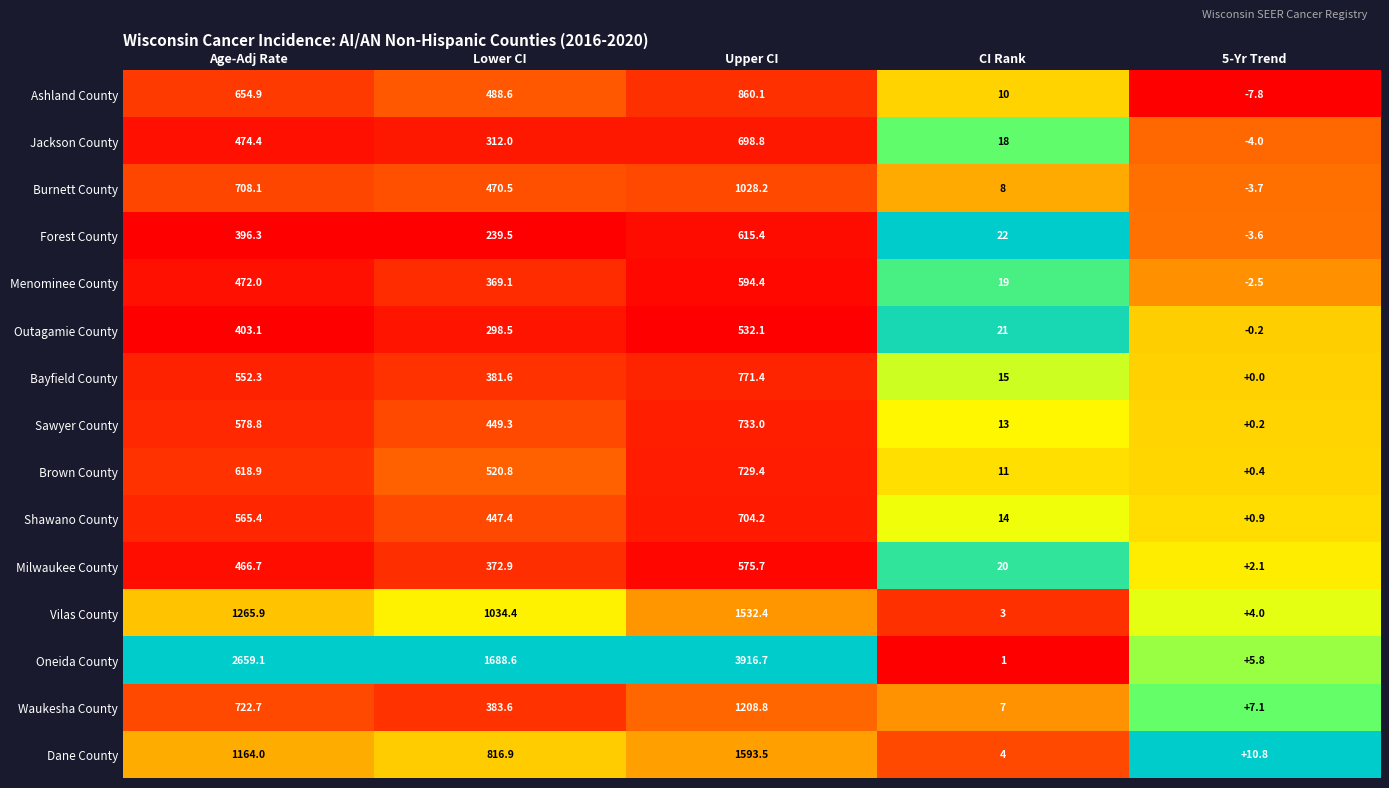

What is the total value across all series at CI Rank?

186.0